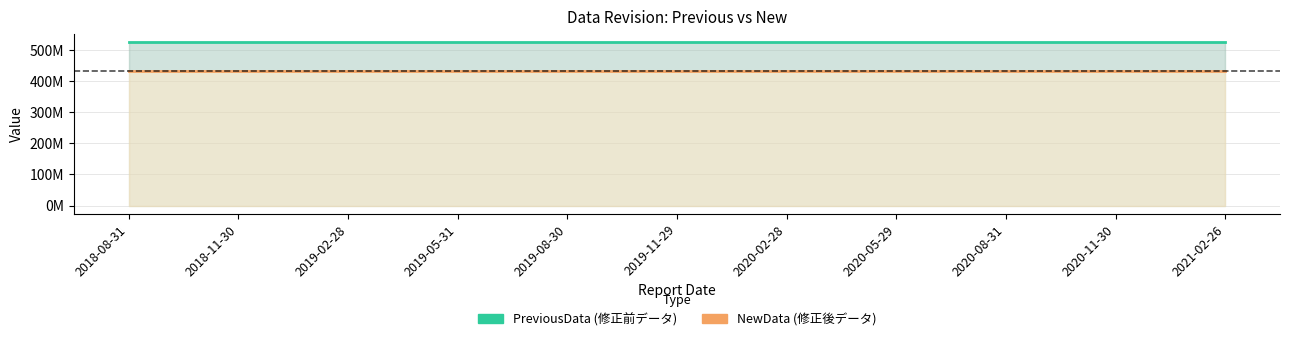

What is the lowest value of the PreviousData series?

525778587